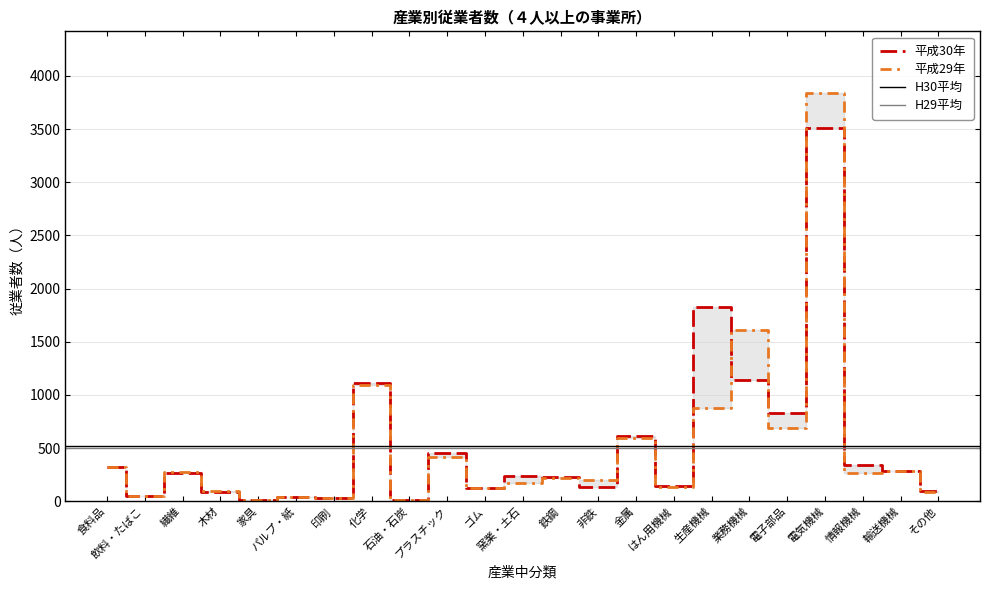

Which series has the widest spread of values?

平成29年